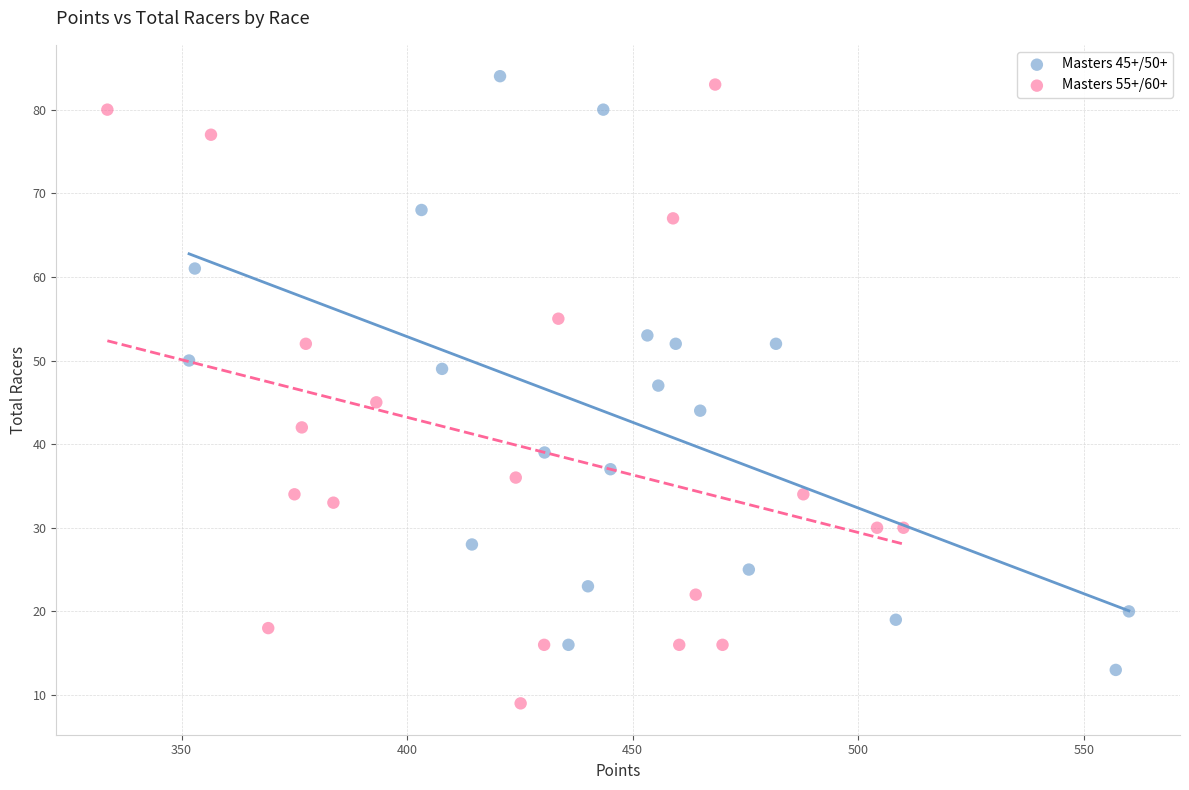

Which series reaches the minimum Y coordinate?

Masters 55+/60+